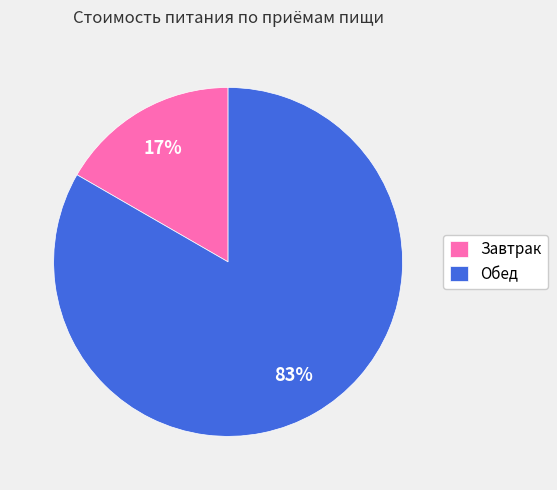

Which slice is the largest?

Обед